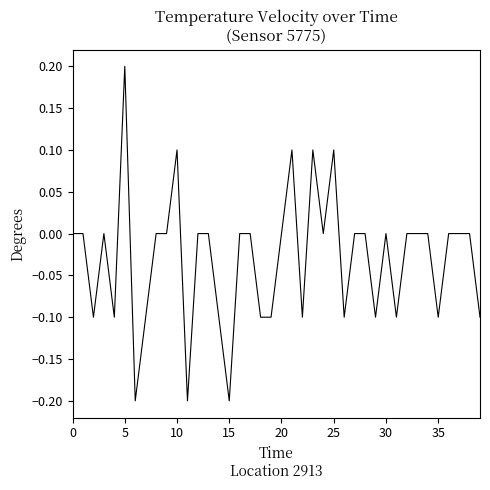

What is the difference between the maximum and minimum values?

0.4